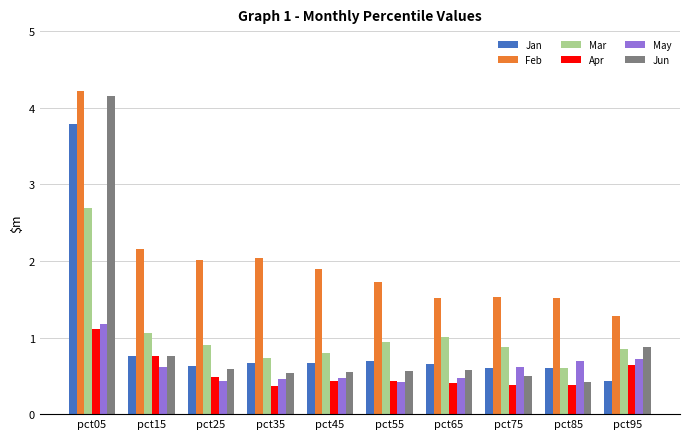

Which series has the largest total across all categories?

Feb